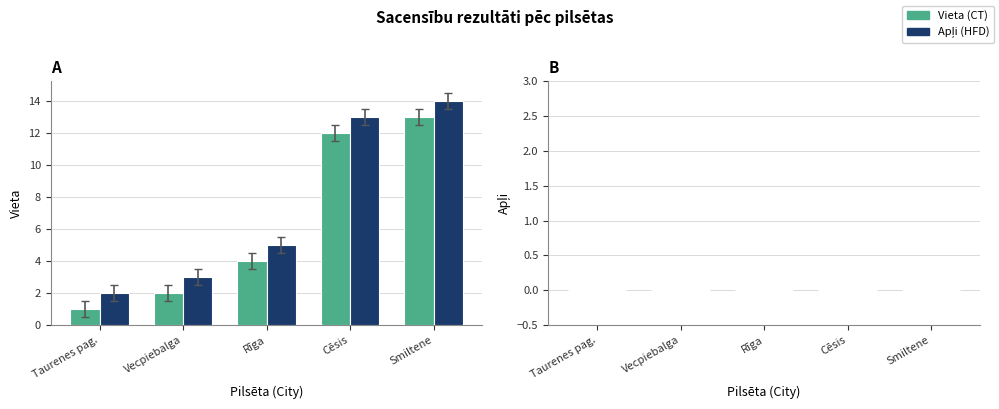

Are the bars horizontal?

No